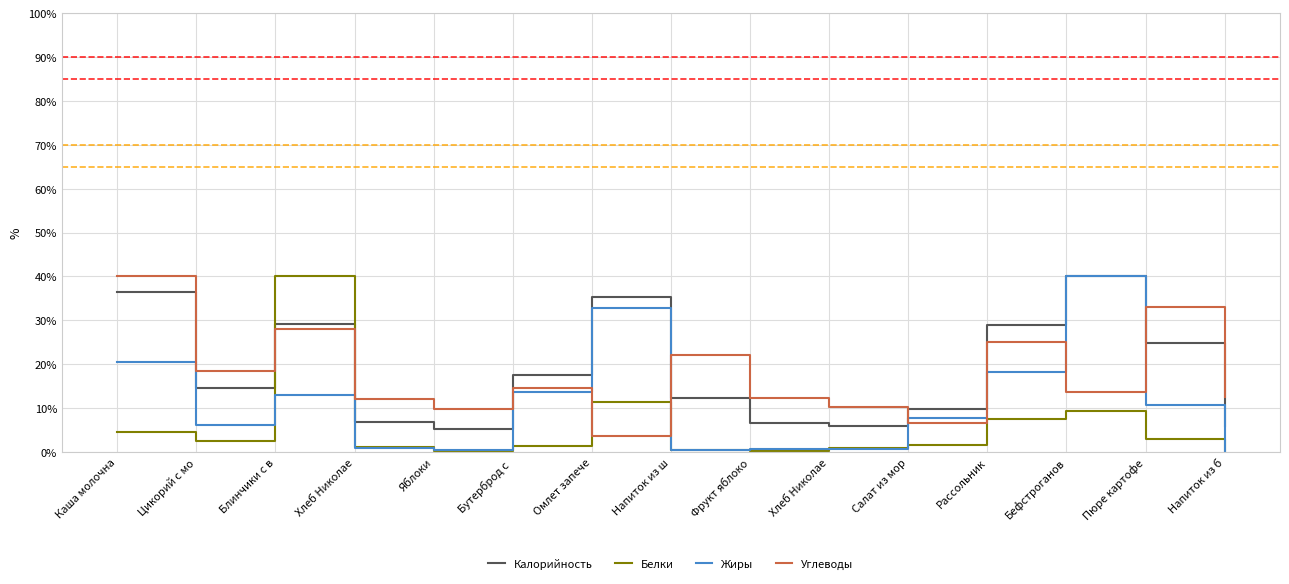

Reading right to left, what are all the values shown in this chart?

Калорийность: 6.0	24.8	40.0	29.0	9.9	5.9	6.5	12.4	35.4	17.5	5.2	6.9	29.2	14.6	36.4
Белки: 0.1	2.9	9.4	7.5	1.6	0.9	0.3	0.5	11.4	1.3	0.2	1.1	40.0	2.4	4.5
Жиры: 0.2	10.6	40.0	18.3	7.7	0.7	0.7	0.5	32.9	13.6	0.5	0.8	13.0	6.2	20.6
Углеводы: 12.4	33.1	13.7	25.1	6.5	10.3	12.2	22.0	3.7	14.5	9.8	12.1	28.0	18.4	40.0